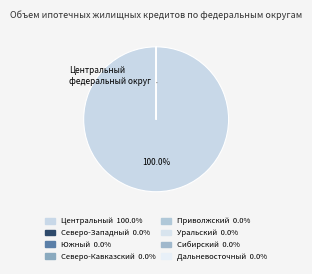

Rank the categories by value from lowest to highest.

Северо-Западный федеральный округ, Южный федеральный округ, Северо-Кавказский федеральный округ, Приволжский федеральный округ, Уральский федеральный округ, Сибирский федеральный округ, Дальневосточный федеральный округ, Центральный федеральный округ